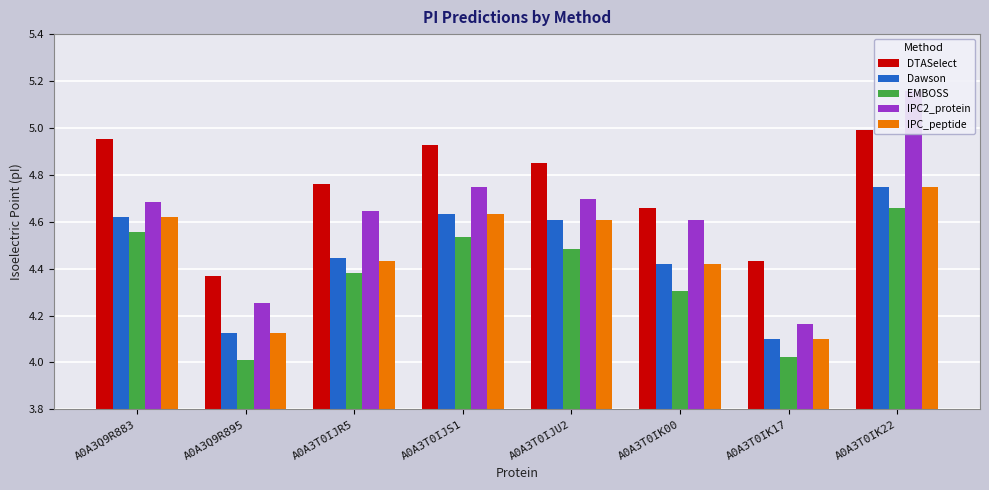

The value of EMBOSS at A0A3T0IJS1 is 7.7. True or false?

False